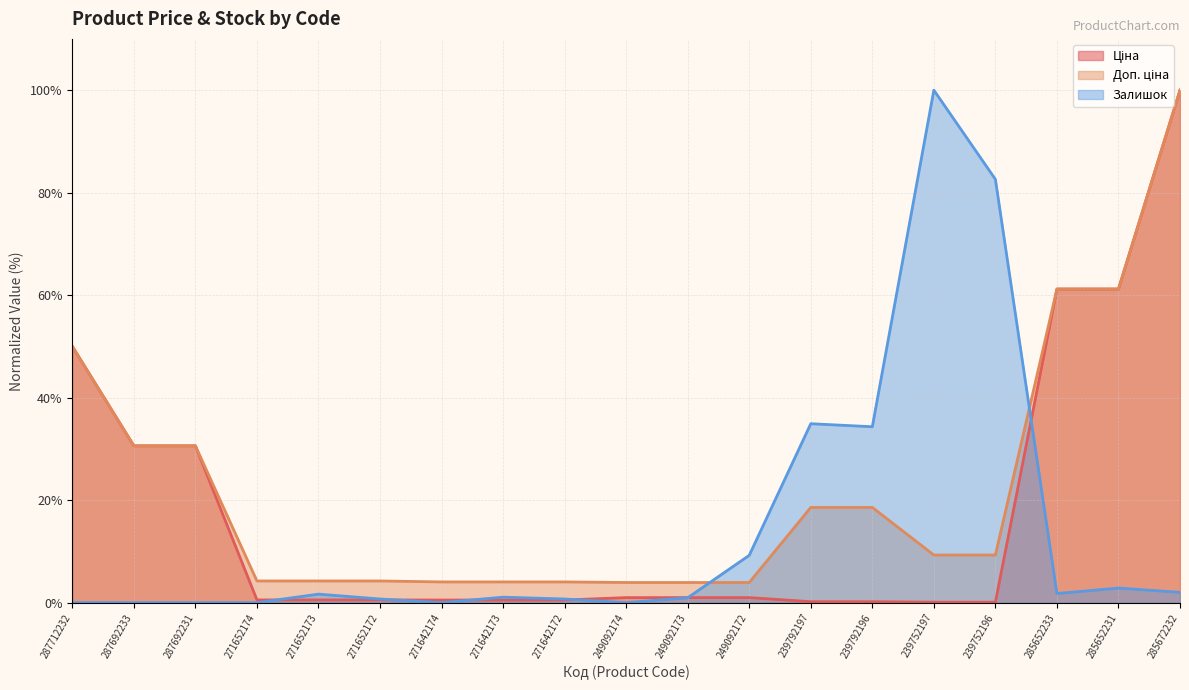

How many series are shown in this chart?

3